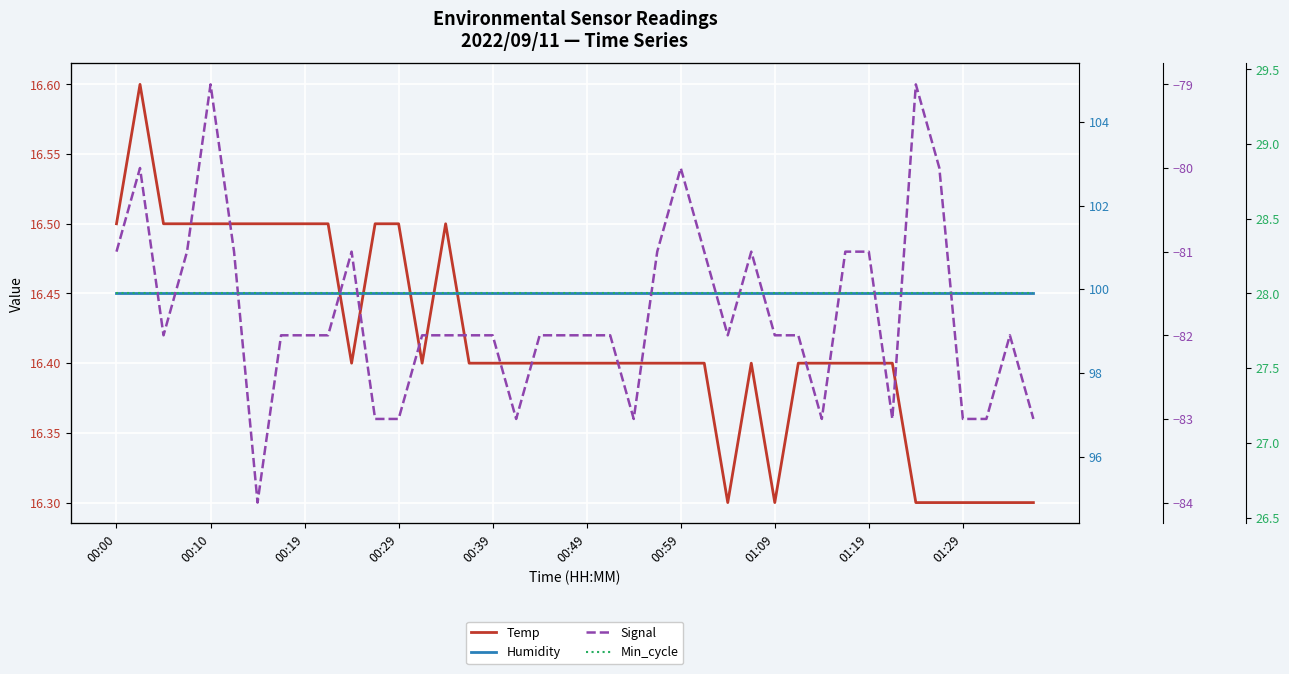

How many data points does each series have?

40